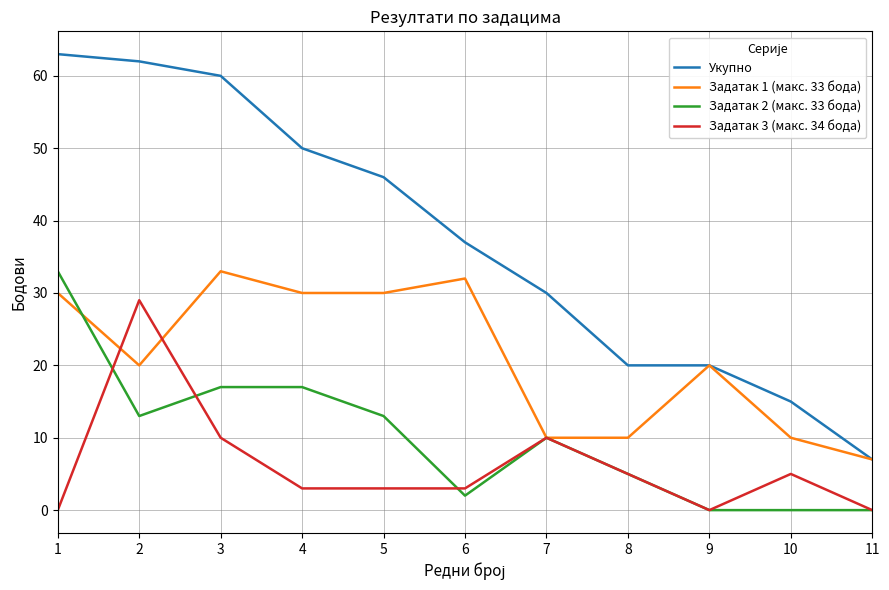

Reading right to left, transcribe all the data shown in this chart.

Укупно: 7	15	20	20	30	37	46	50	60	62	63
Задатак 1 (макс. 33 бода): 7	10	20	10	10	32	30	30	33	20	30
Задатак 2 (макс. 33 бода): 0	0	0	5	10	2	13	17	17	13	33
Задатак 3 (макс. 34 бода): 0	5	0	5	10	3	3	3	10	29	0